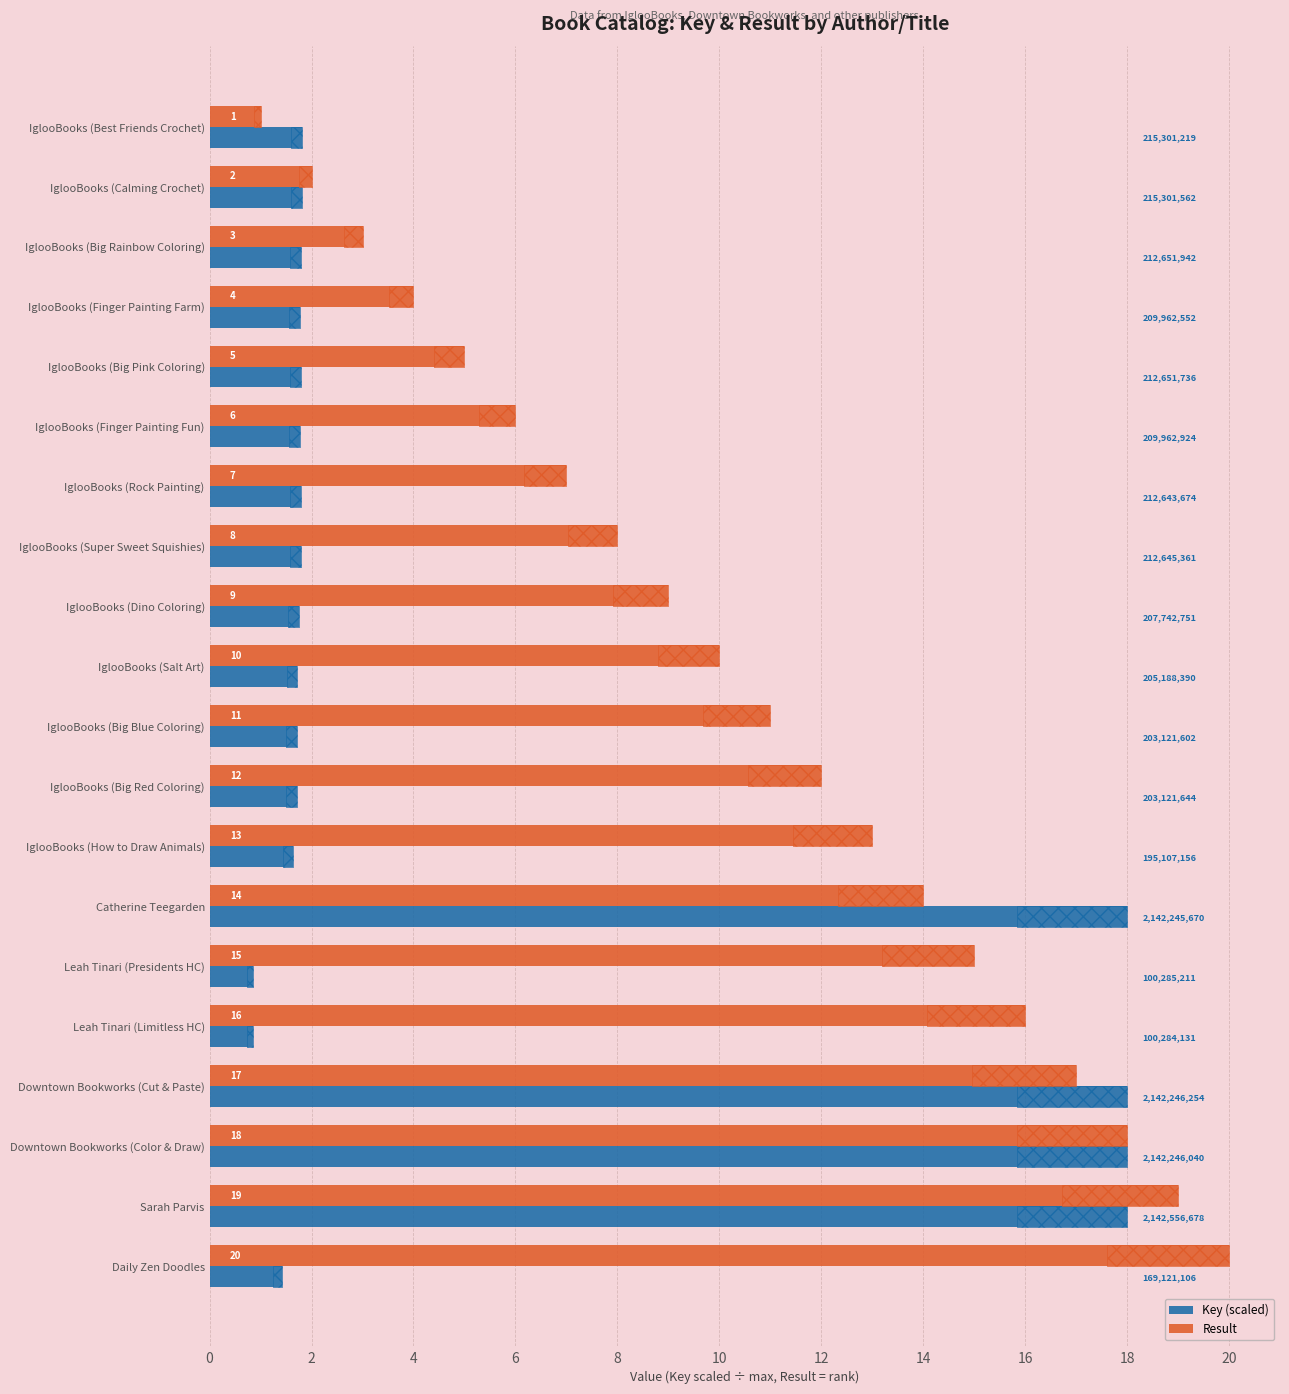

Which series has the largest total across all categories?

Result